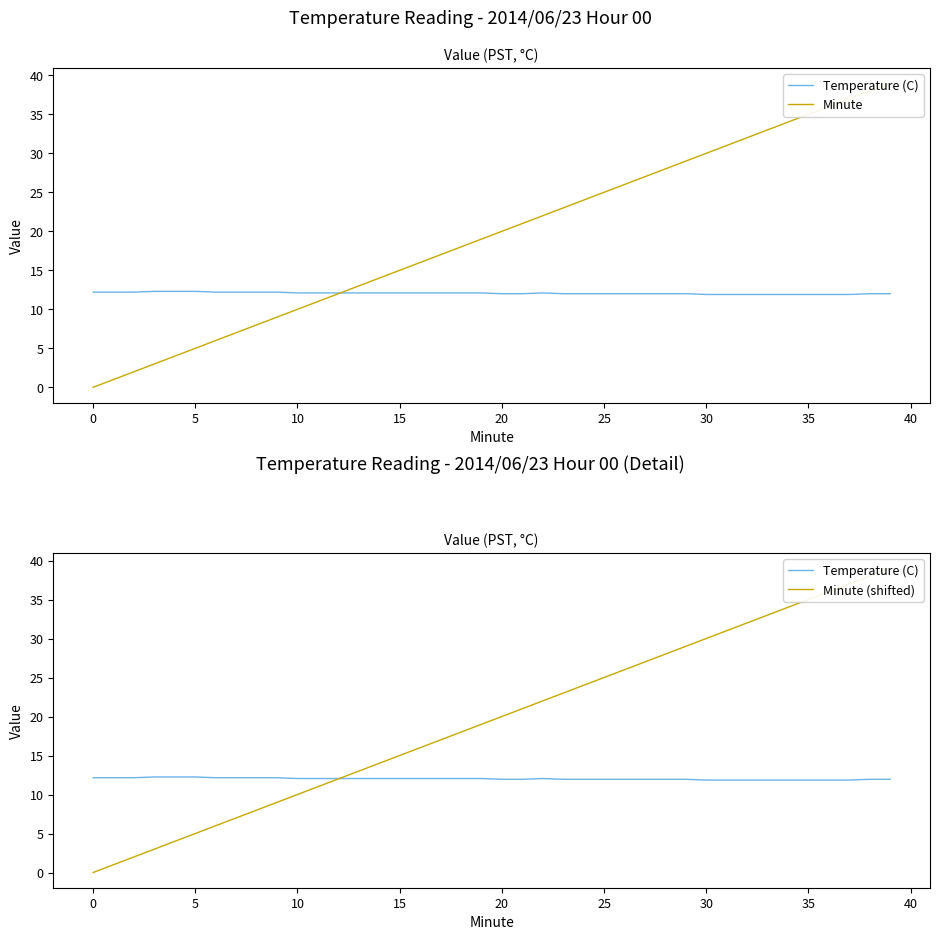

Is it true that Minute (shifted) equals 4.0 at 40?

False